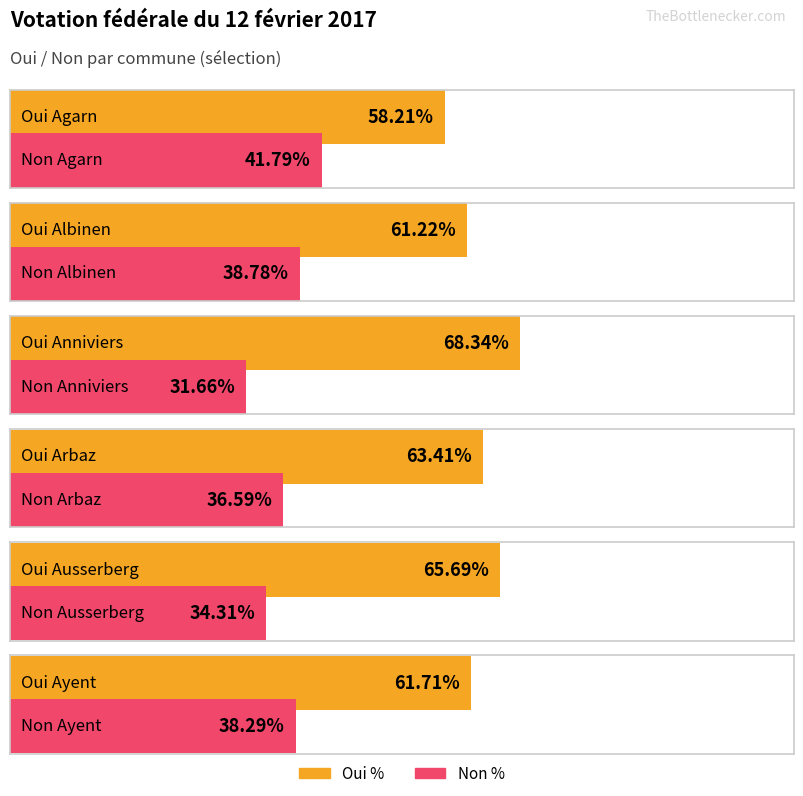

True or false: Non % has a value of 11.3 at Anniviers.

False